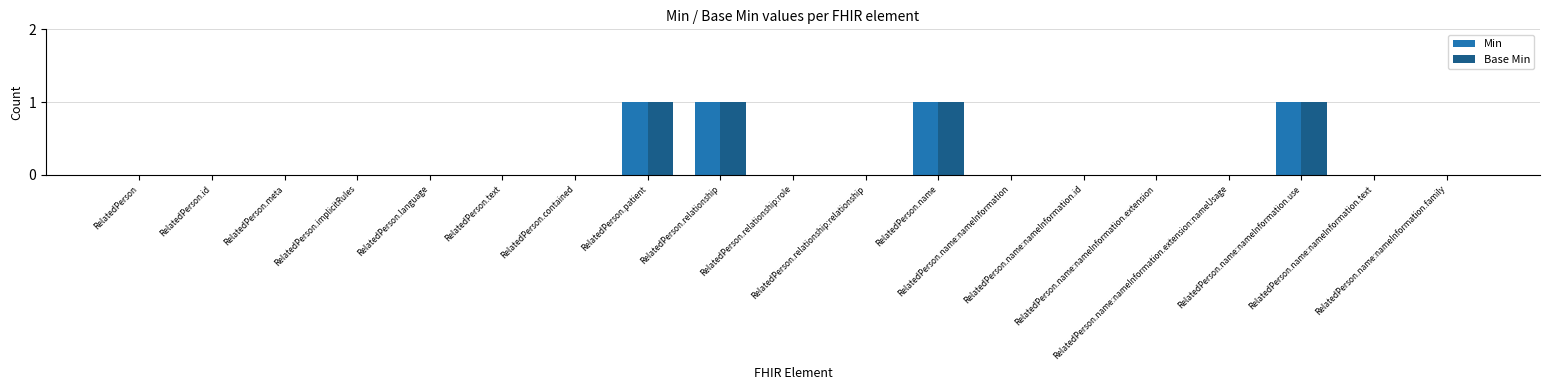

What is the sum of all Min values?

4